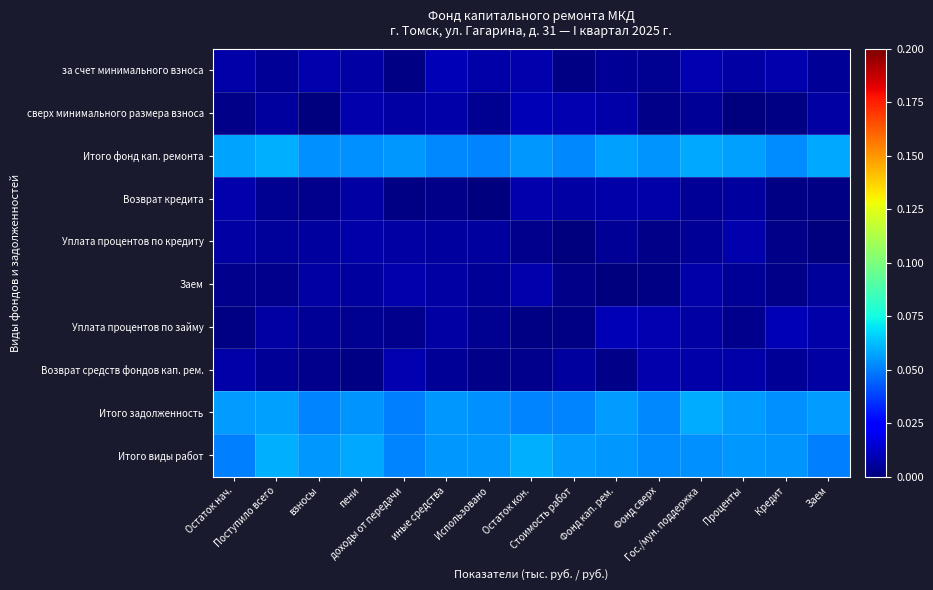

Reading left to right, list all the values displayed in this chart.

за счет минимального взноса: Остаток нач.=0.0	Поступило всего=0.0	взносы=0.0	пени=0.0	доходы от передачи=0.0	иные средства=0.0	Использовано=0.0	Остаток кон.=0.0	Стоимость работ=0.0	Фонд кап. рем.=0.0	Фонд сверх=0.0	Гос./мун. поддержка=0.0	Проценты=0.0	Кредит=0.0	Заем=0.0
сверх минимального размера взноса: Остаток нач.=0.0	Поступило всего=0.0	взносы=0.0	пени=0.0	доходы от передачи=0.0	иные средства=0.0	Использовано=0.0	Остаток кон.=0.0	Стоимость работ=0.0	Фонд кап. рем.=0.0	Фонд сверх=0.0	Гос./мун. поддержка=0.0	Проценты=0.0	Кредит=0.0	Заем=0.0
Итого фонд кап. ремонта: Остаток нач.=0.1	Поступило всего=0.1	взносы=0.1	пени=0.1	доходы от передачи=0.1	иные средства=0.1	Использовано=0.1	Остаток кон.=0.1	Стоимость работ=0.1	Фонд кап. рем.=0.1	Фонд сверх=0.1	Гос./мун. поддержка=0.1	Проценты=0.1	Кредит=0.1	Заем=0.1
Возврат кредита: Остаток нач.=0.0	Поступило всего=0.0	взносы=0.0	пени=0.0	доходы от передачи=0.0	иные средства=0.0	Использовано=0.0	Остаток кон.=0.0	Стоимость работ=0.0	Фонд кап. рем.=0.0	Фонд сверх=0.0	Гос./мун. поддержка=0.0	Проценты=0.0	Кредит=0.0	Заем=0.0
Уплата процентов по кредиту: Остаток нач.=0.0	Поступило всего=0.0	взносы=0.0	пени=0.0	доходы от передачи=0.0	иные средства=0.0	Использовано=0.0	Остаток кон.=0.0	Стоимость работ=0.0	Фонд кап. рем.=0.0	Фонд сверх=0.0	Гос./мун. поддержка=0.0	Проценты=0.0	Кредит=0.0	Заем=0.0
Заем: Остаток нач.=0.0	Поступило всего=0.0	взносы=0.0	пени=0.0	доходы от передачи=0.0	иные средства=0.0	Использовано=0.0	Остаток кон.=0.0	Стоимость работ=0.0	Фонд кап. рем.=0.0	Фонд сверх=0.0	Гос./мун. поддержка=0.0	Проценты=0.0	Кредит=0.0	Заем=0.0
Уплата процентов по займу: Остаток нач.=0.0	Поступило всего=0.0	взносы=0.0	пени=0.0	доходы от передачи=0.0	иные средства=0.0	Использовано=0.0	Остаток кон.=0.0	Стоимость работ=0.0	Фонд кап. рем.=0.0	Фонд сверх=0.0	Гос./мун. поддержка=0.0	Проценты=0.0	Кредит=0.0	Заем=0.0
Возврат средств фондов кап. рем.: Остаток нач.=0.0	Поступило всего=0.0	взносы=0.0	пени=0.0	доходы от передачи=0.0	иные средства=0.0	Использовано=0.0	Остаток кон.=0.0	Стоимость работ=0.0	Фонд кап. рем.=0.0	Фонд сверх=0.0	Гос./мун. поддержка=0.0	Проценты=0.0	Кредит=0.0	Заем=0.0
Итого задолженность: Остаток нач.=0.1	Поступило всего=0.1	взносы=0.1	пени=0.1	доходы от передачи=0.1	иные средства=0.1	Использовано=0.1	Остаток кон.=0.1	Стоимость работ=0.1	Фонд кап. рем.=0.1	Фонд сверх=0.1	Гос./мун. поддержка=0.1	Проценты=0.1	Кредит=0.1	Заем=0.1
Итого виды работ: Остаток нач.=0.1	Поступило всего=0.1	взносы=0.1	пени=0.1	доходы от передачи=0.1	иные средства=0.1	Использовано=0.1	Остаток кон.=0.1	Стоимость работ=0.1	Фонд кап. рем.=0.1	Фонд сверх=0.1	Гос./мун. поддержка=0.1	Проценты=0.1	Кредит=0.1	Заем=0.1